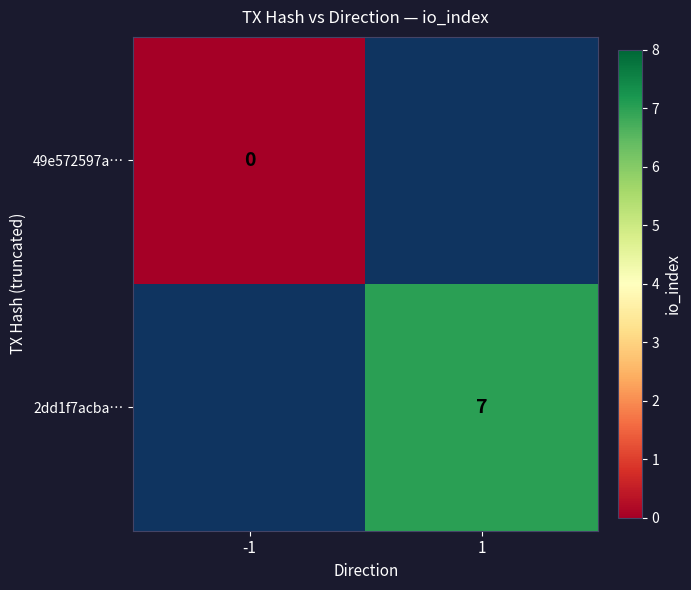

At -1, list the series in order from smallest to largest.

49e572597a…, 2dd1f7acba…